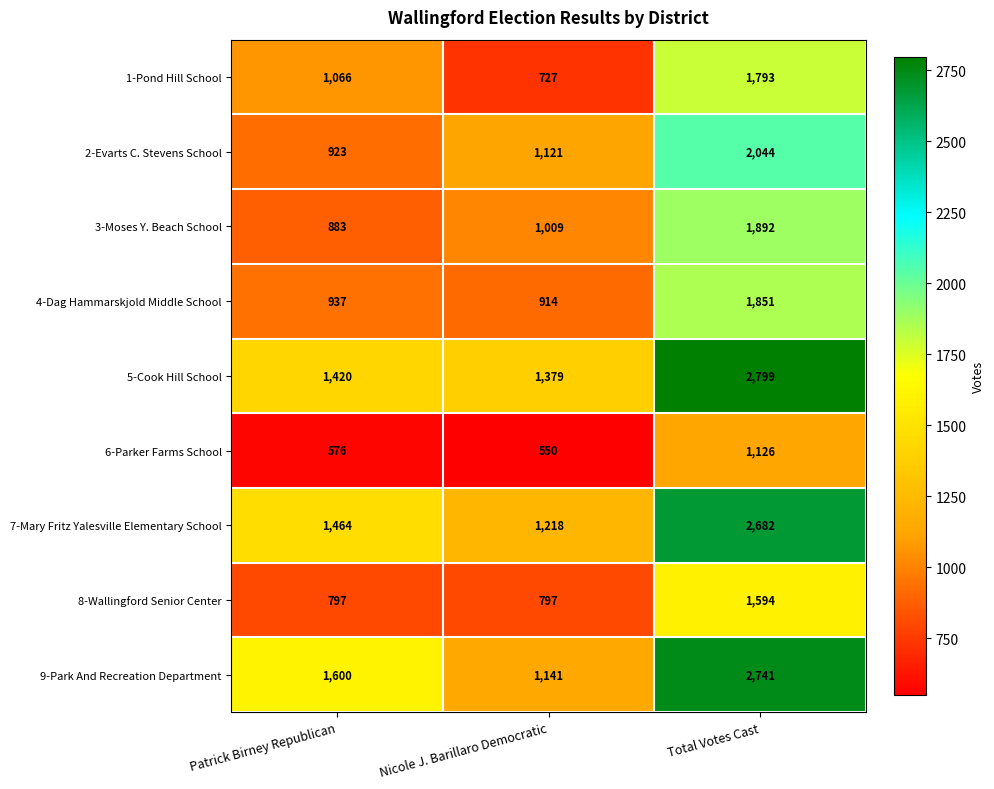

At which category is the sum across all series the highest?

Total Votes Cast